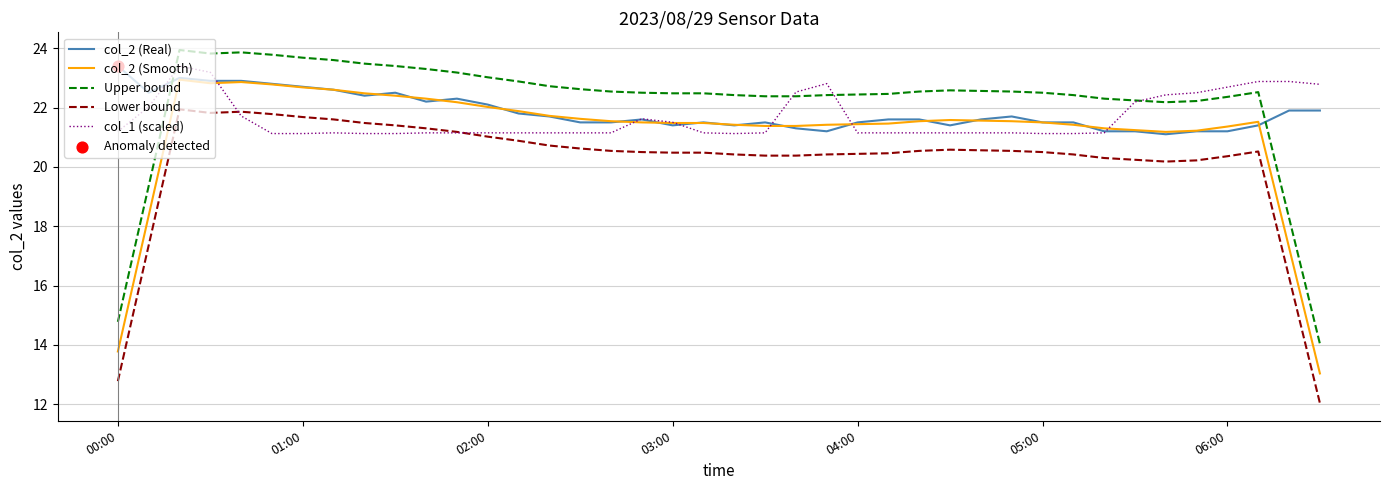

Which series has the largest total across all categories?

Upper bound